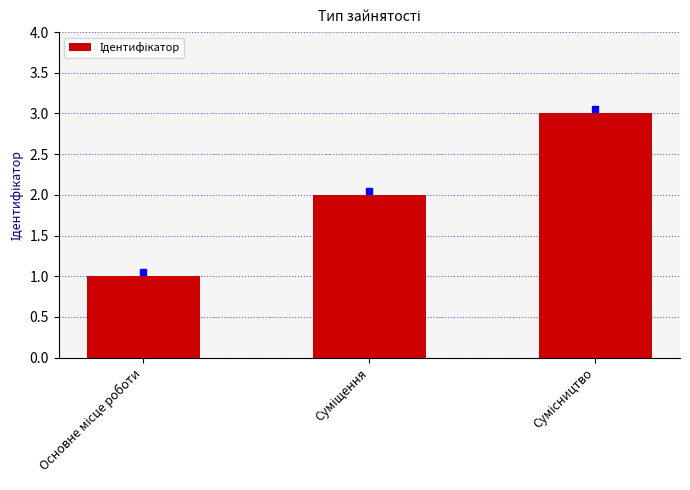

Are the bars horizontal?

No